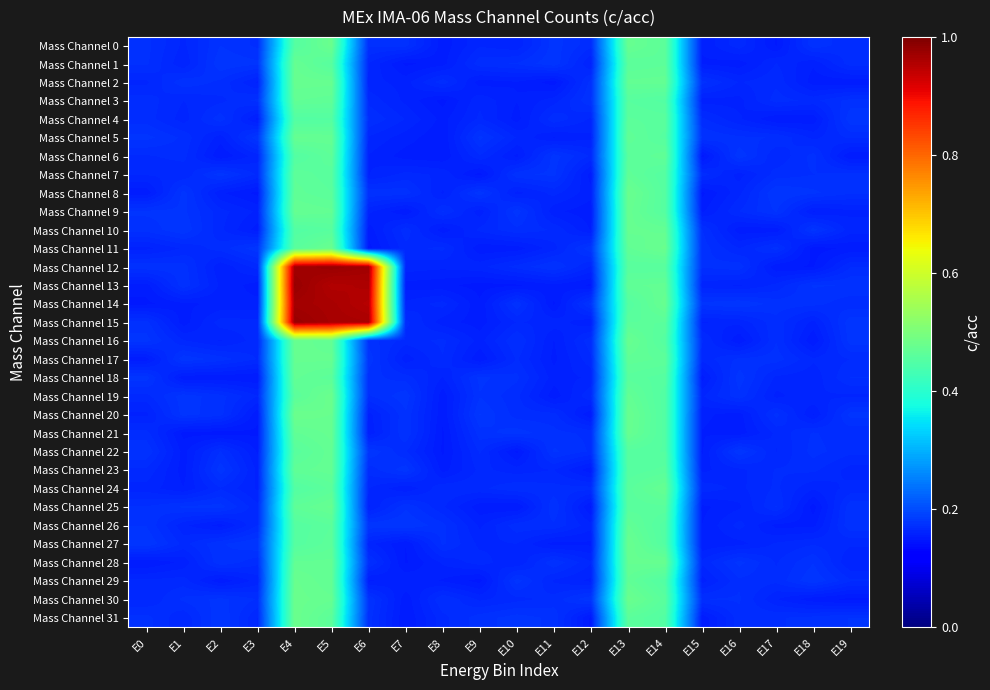

What is the total value across all series at E1?

5.3